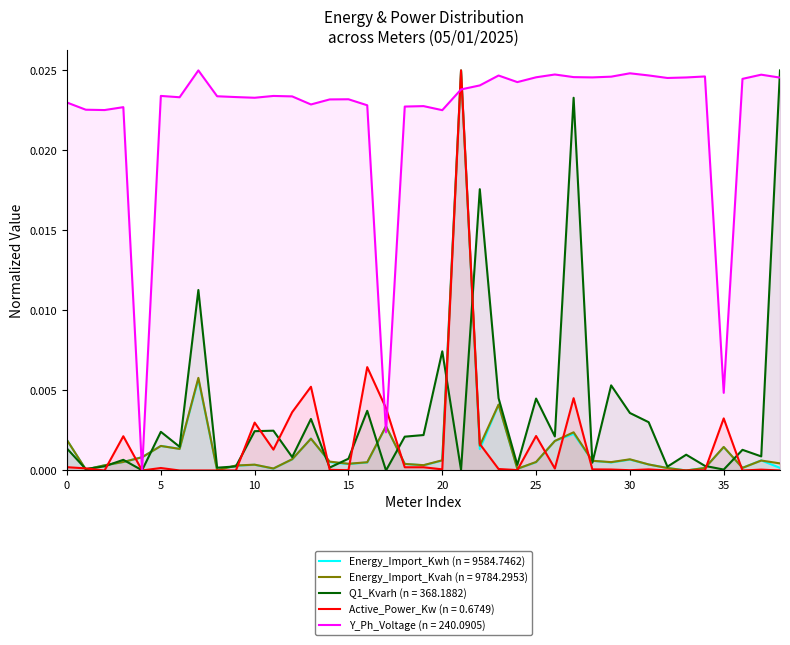

How many distinct data groups are displayed?

5